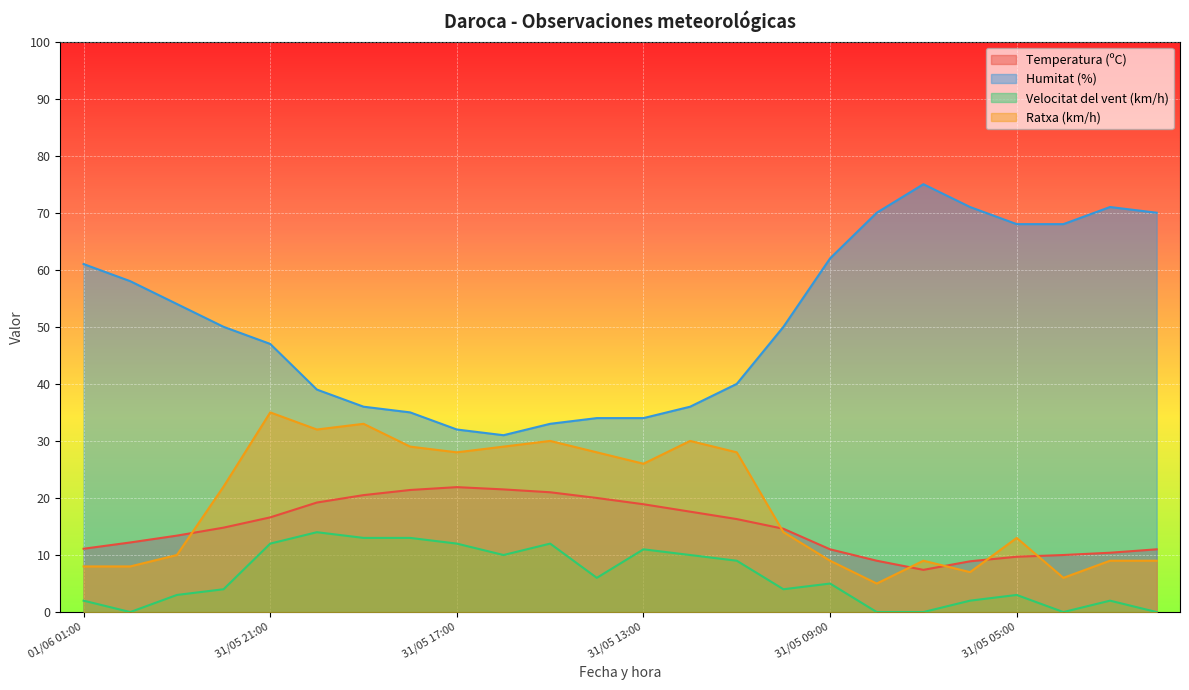

How many values in the Temperatura (ºC) series exceed 14?

13